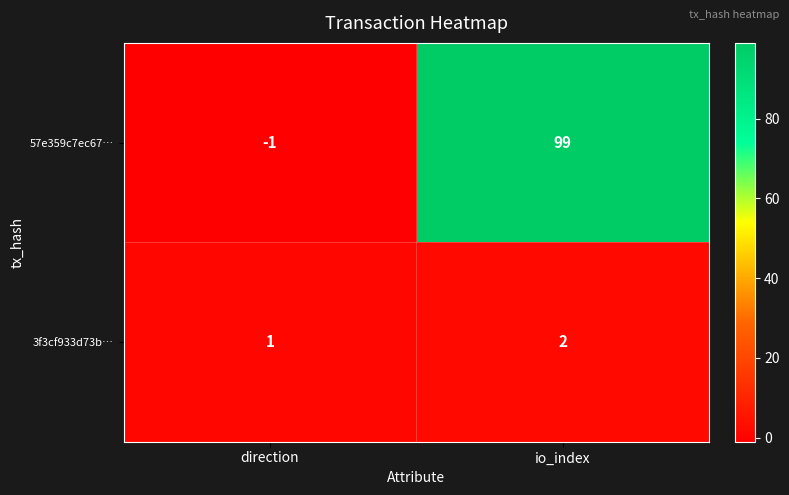

At which category is the sum across all series the highest?

io_index